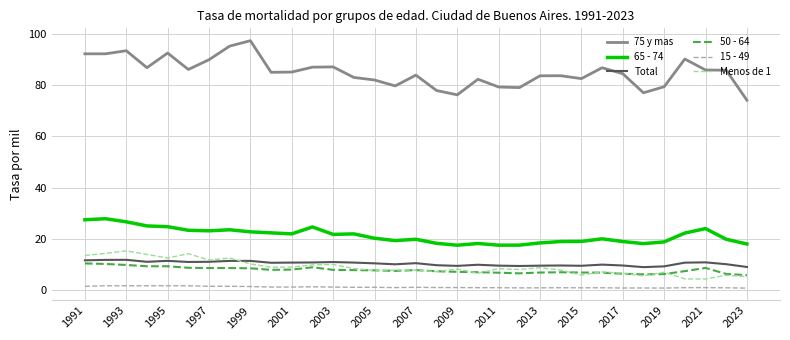

Which series has the largest total across all categories?

75 y mas